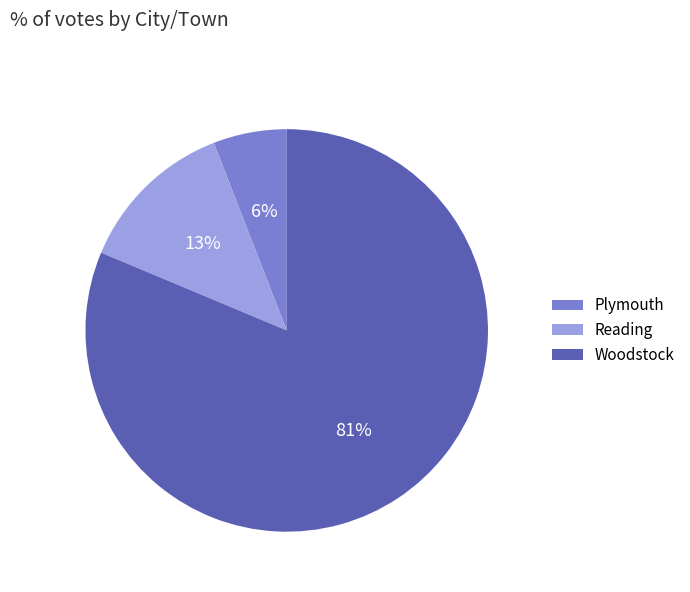

To the nearest percent, what is the combined percentage of Reading and Woodstock?

94%